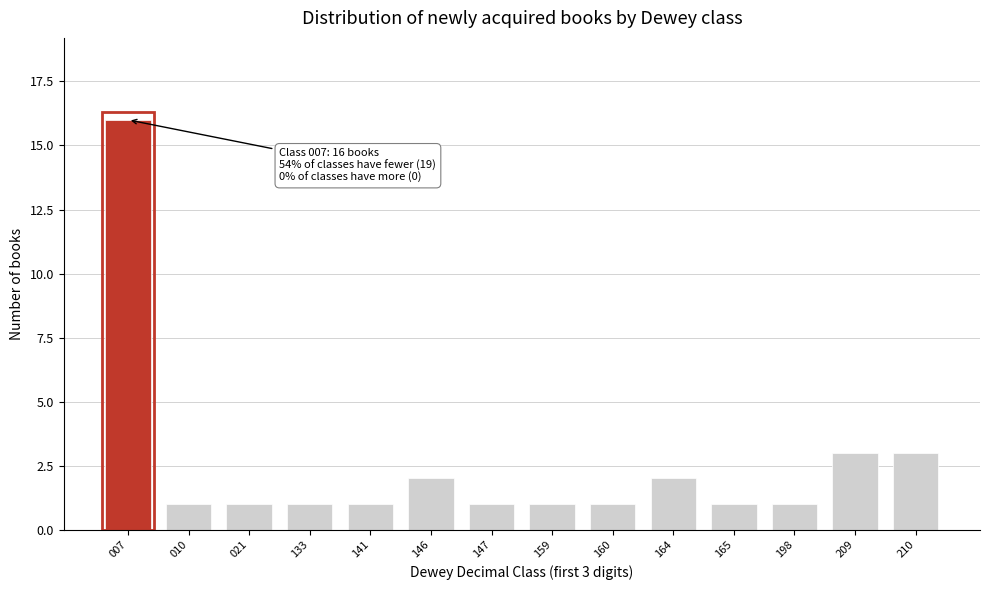

Reading left to right, list all the values displayed in this chart.

007=16	010=1	021=1	133=1	141=1	146=2	147=1	159=1	160=1	164=2	165=1	198=1	209=3	210=3